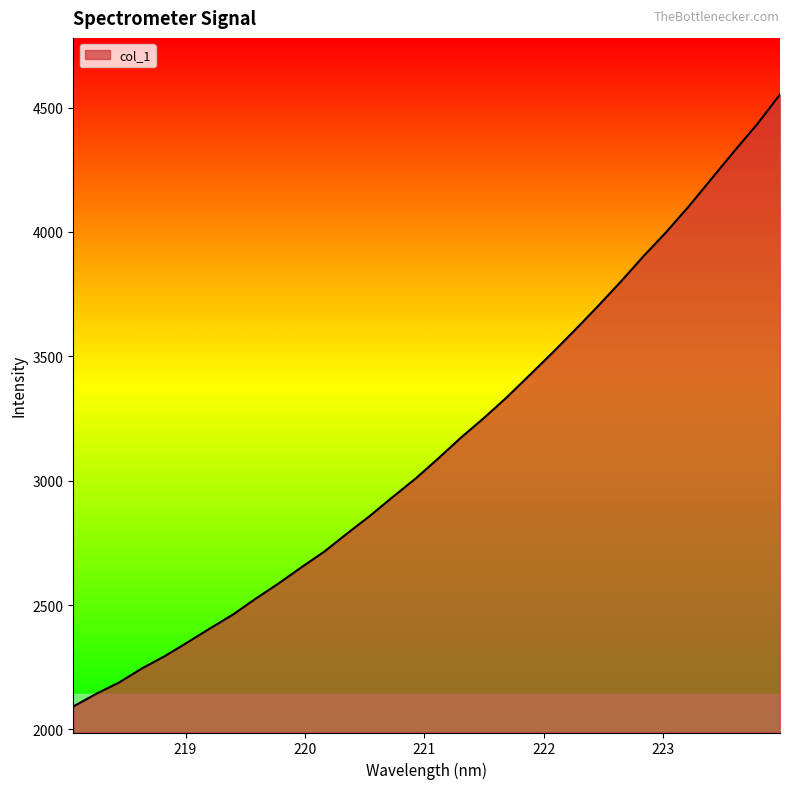

What is the smallest value displayed?

2092.1